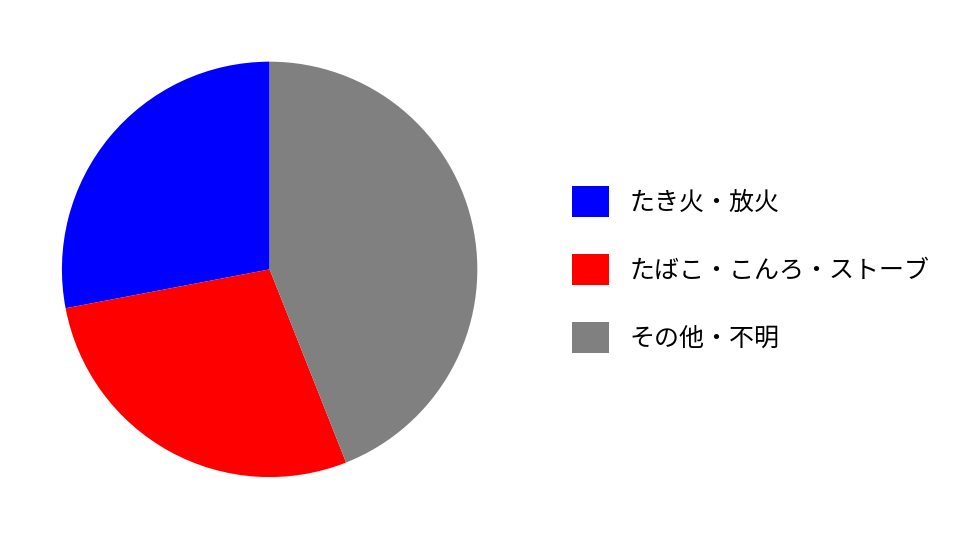

Count the number of slices in the pie.

3